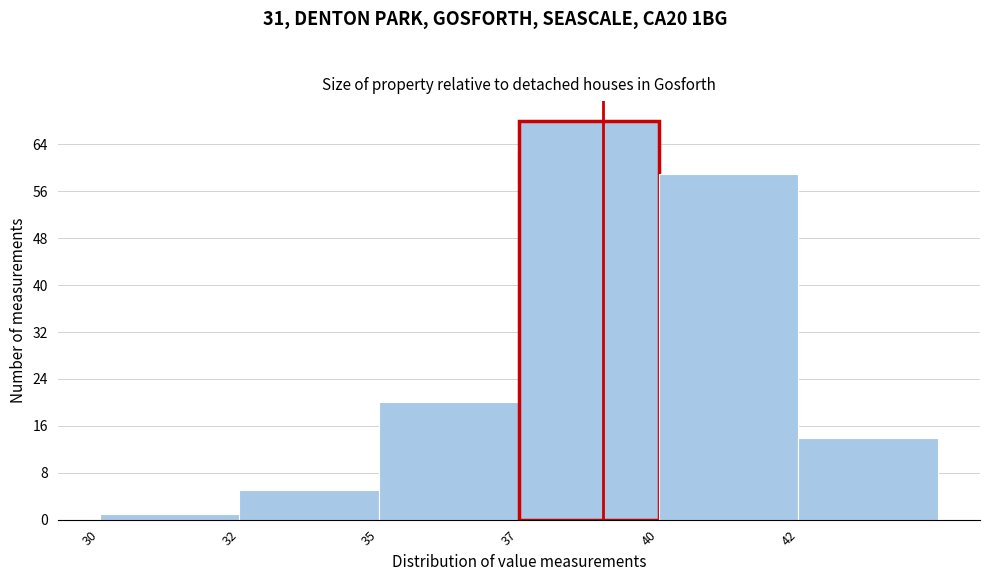

Reading right to left, what are all the values shown in this chart?

42=14	40=59	37=68	35=20	32=5	30=1